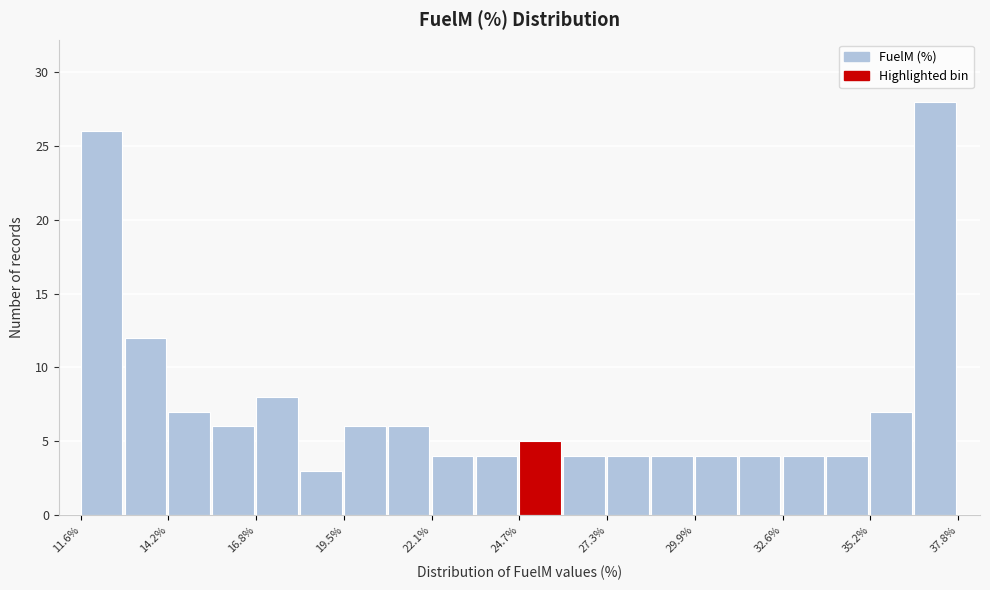

Around what value on the x-axis is the tallest bar? Give the approximate position of its centre, as read against the axis.

37.0